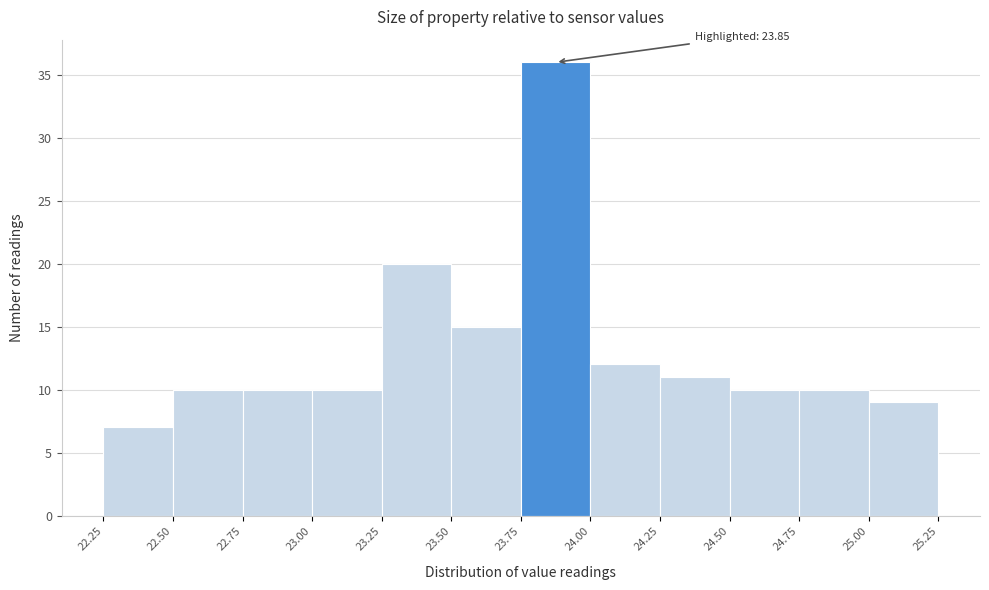

Over which range of the x-axis is the bar tallest?

23.75 to 24.00